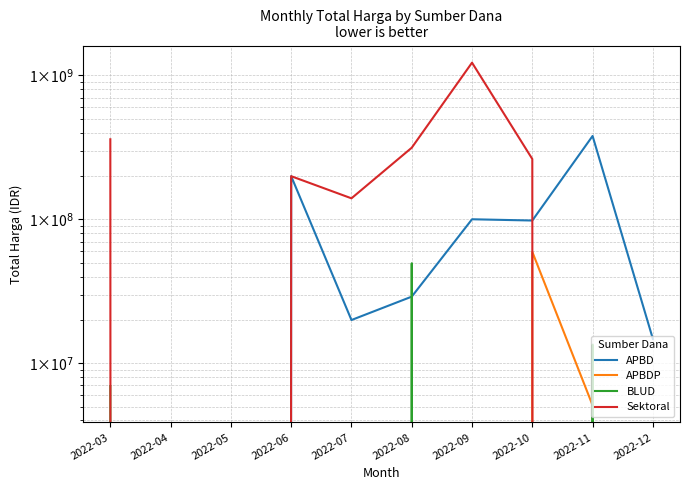

Is this an area chart (filled region under the line)?

No